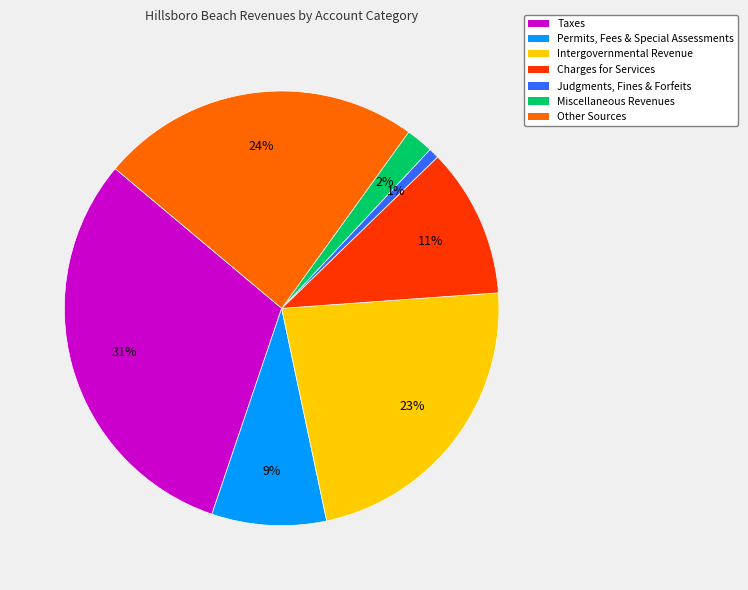

Does Taxes account for over 50% of the chart?

No